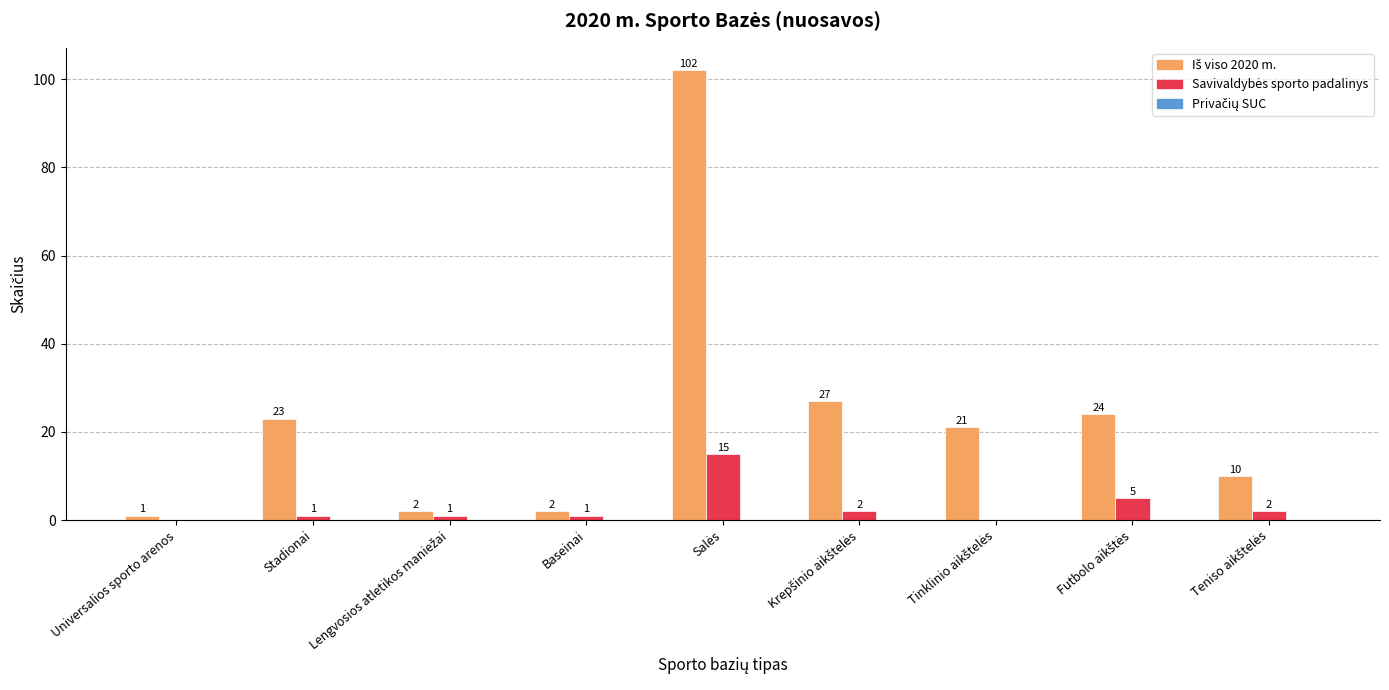

What is the maximum value shown in the chart?

102